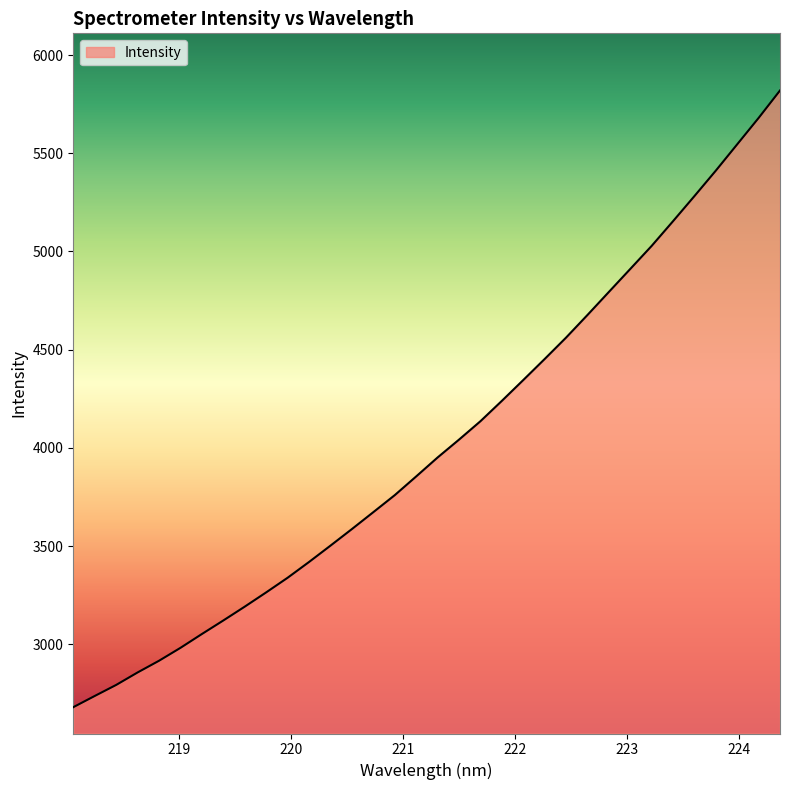

True or false: the data has more than 0 interior local peaks.

False